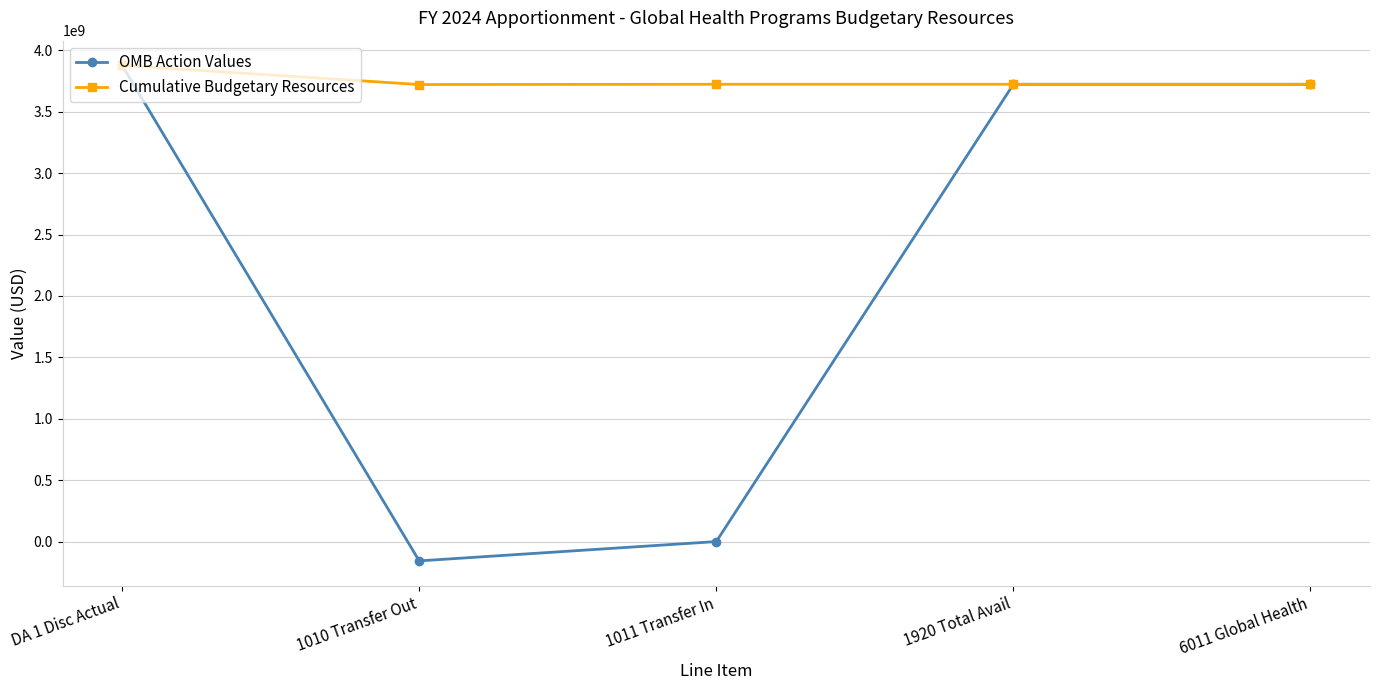

What is the value of the Cumulative Budgetary Resources point at the 4th from the left?

3722409201